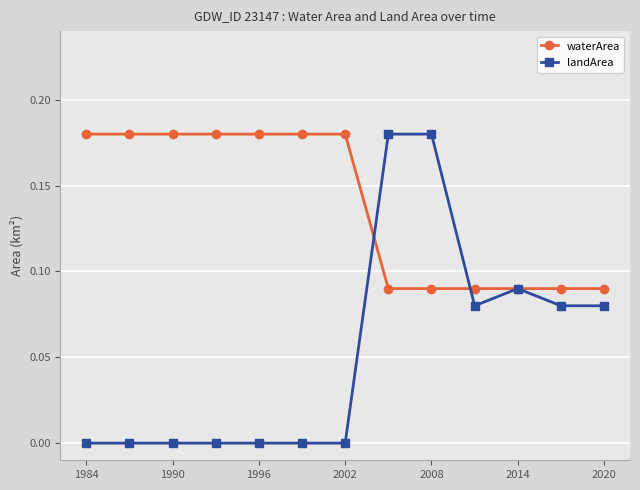

Which series has the largest range (max minus min)?

landArea